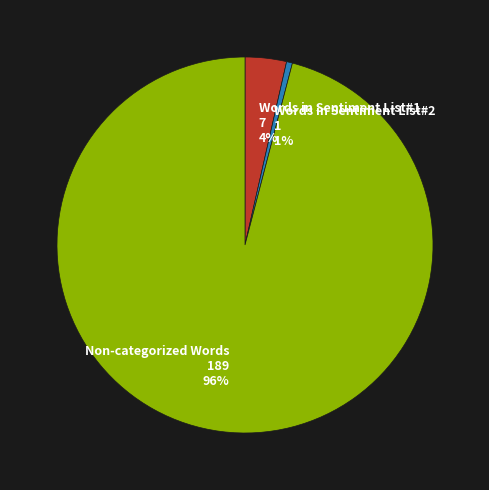

Which category has the smallest portion of the pie?

Words in Sentiment List#2 1 1%